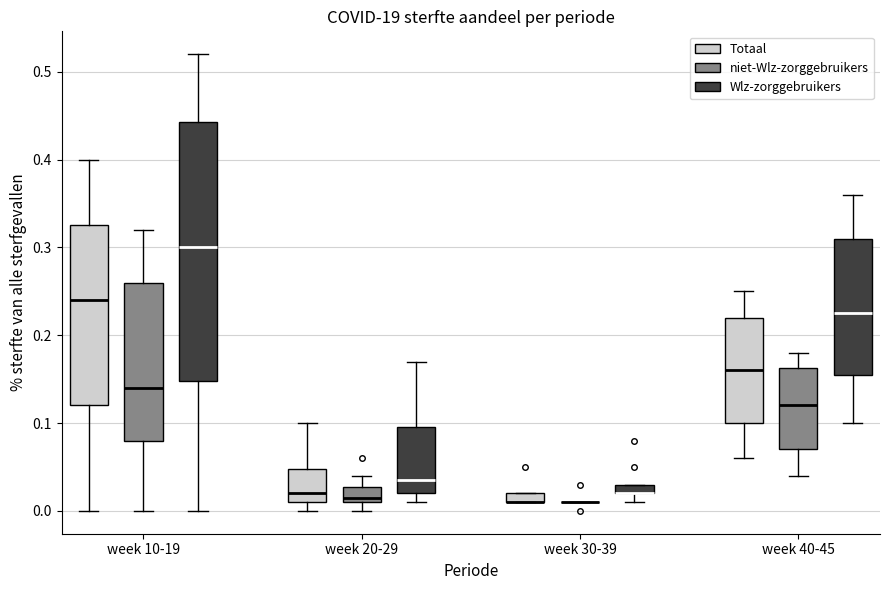

Where does the lower whisker of the box for week 10-19 (Totaal) end on the y-axis? The values are not printed on the chart, so give them approximately, as read against the axis.

0.00